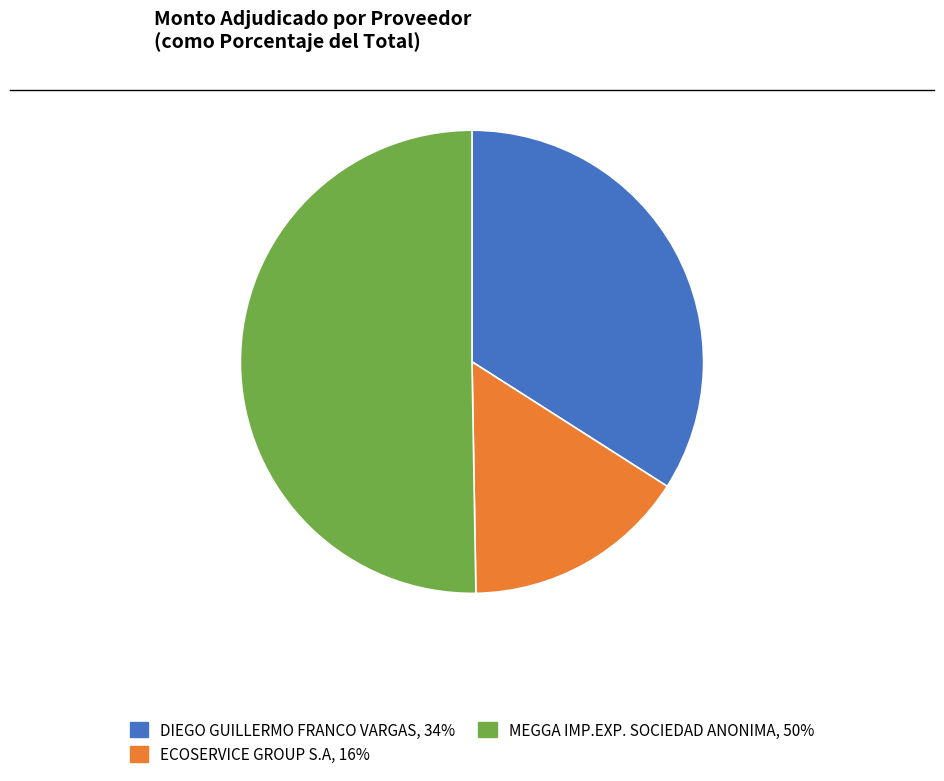

Rank the categories by value from lowest to highest.

ECOSERVICE GROUP S.A, DIEGO GUILLERMO FRANCO VARGAS, MEGGA IMP.EXP. SOCIEDAD ANONIMA